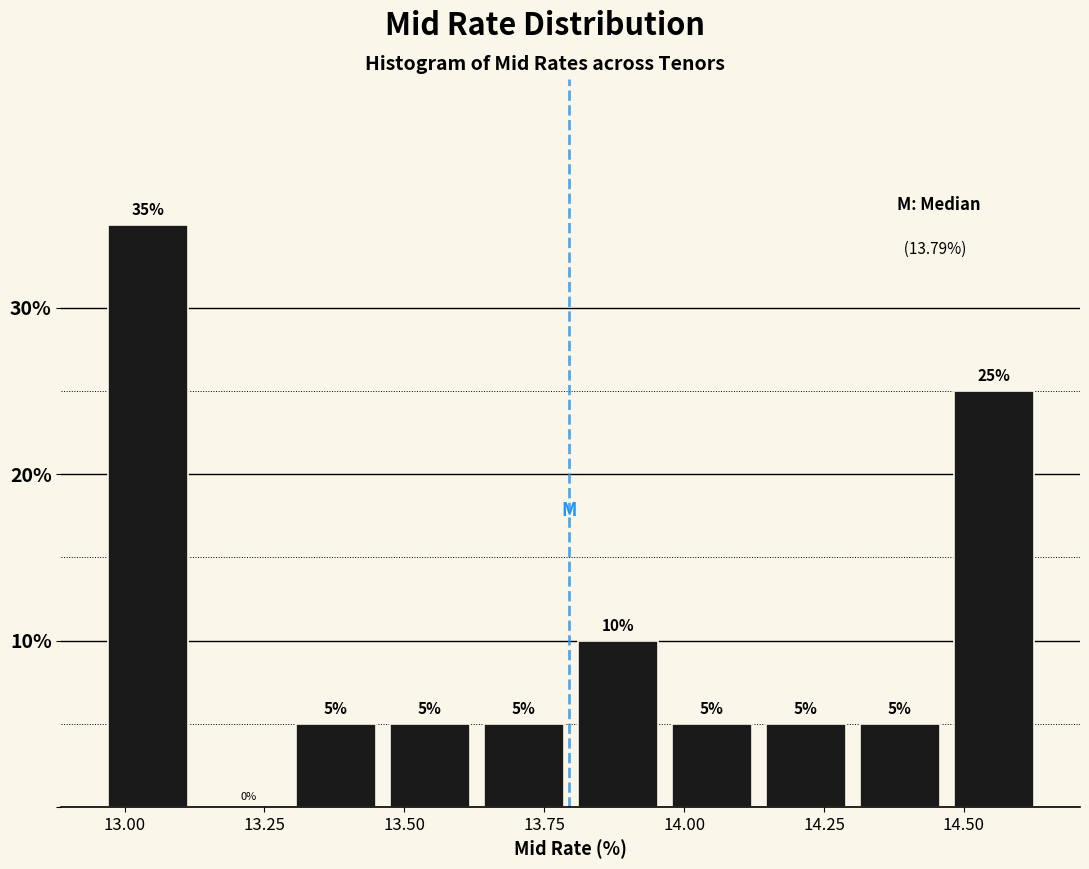

Around what value on the x-axis is the tallest bar? Give the approximate position of its centre, as read against the axis.

13.05